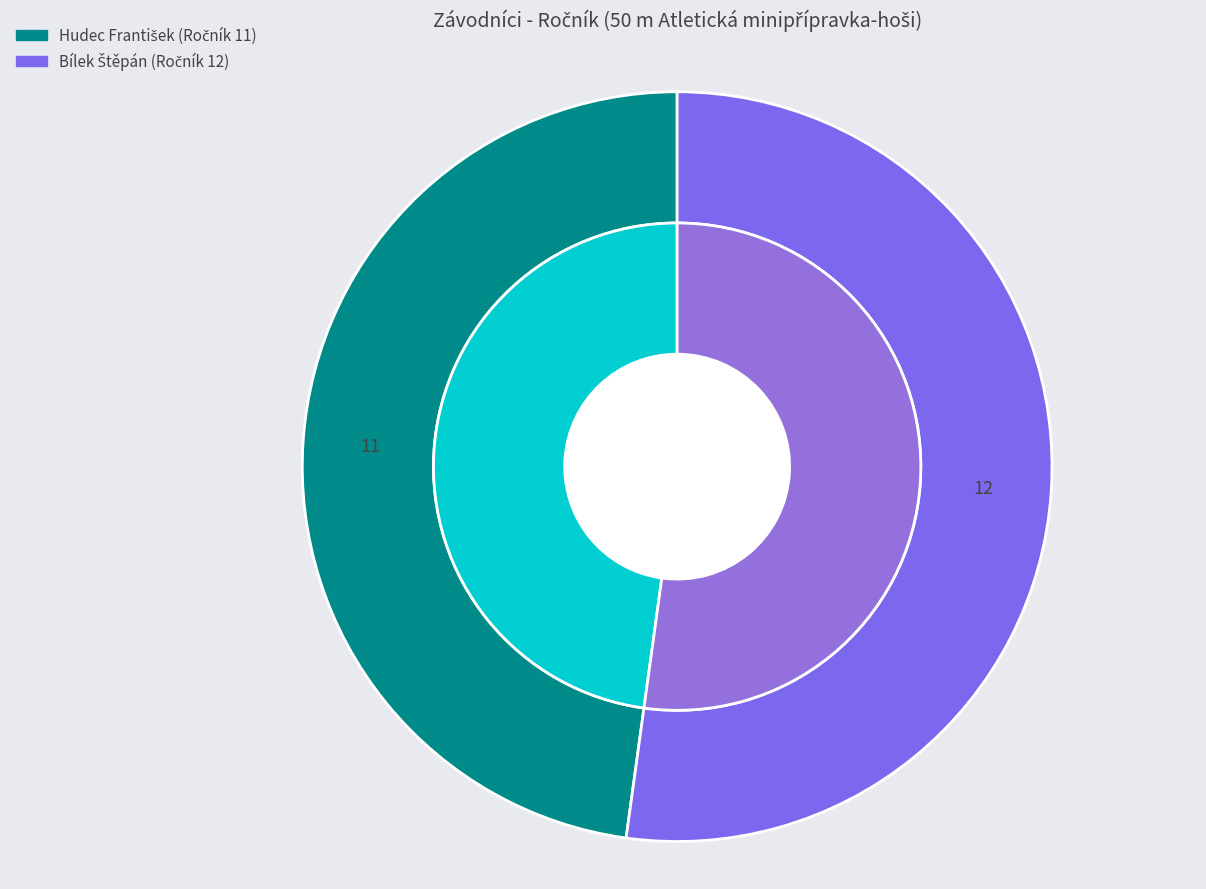

To the nearest percent, what is the average slice percentage?

50%